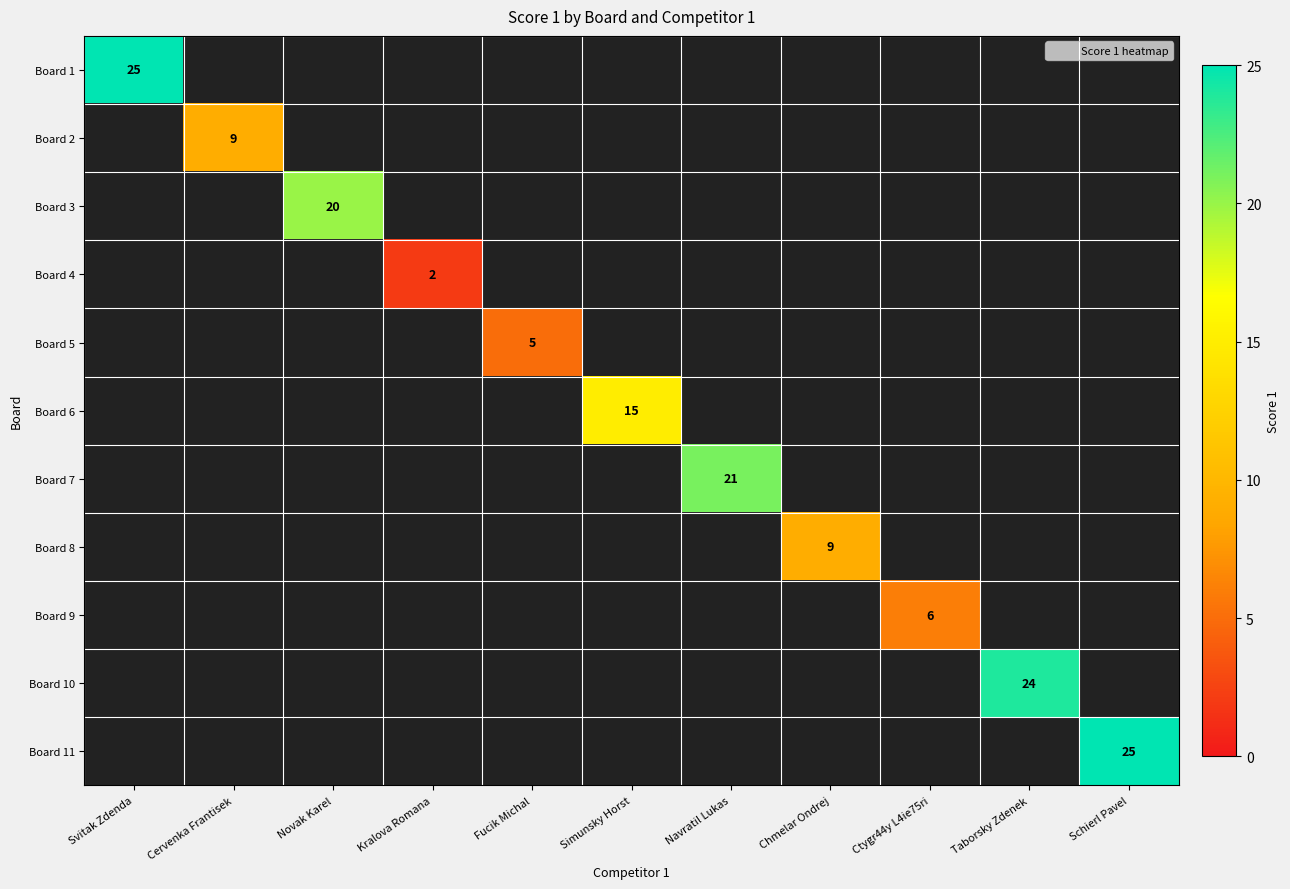

Is the value of Board 8 at Fucik Michal greater than the value of Board 11 at Simunsky Horst?

No